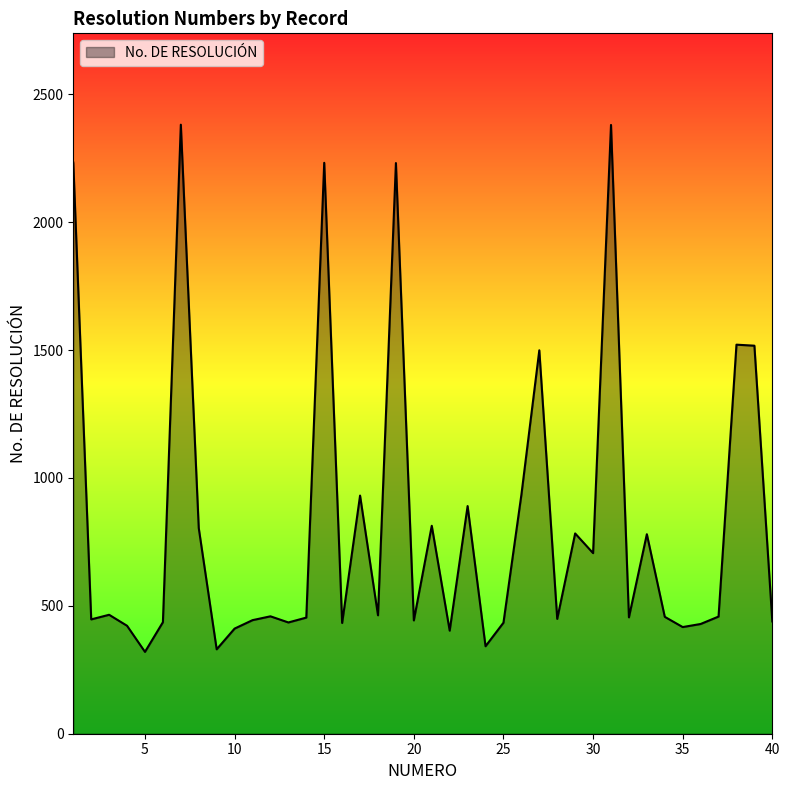

What is the sum of all values?

32880